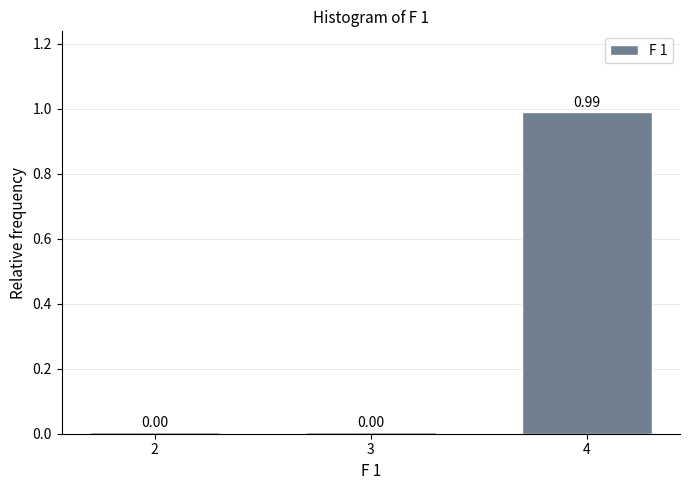

Between 4 and 3, which is larger?

4